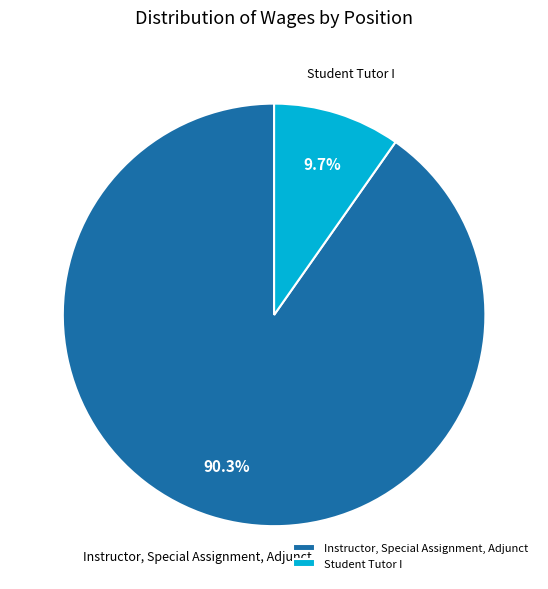

To the nearest percent, what portion does Student Tutor I represent?

10%